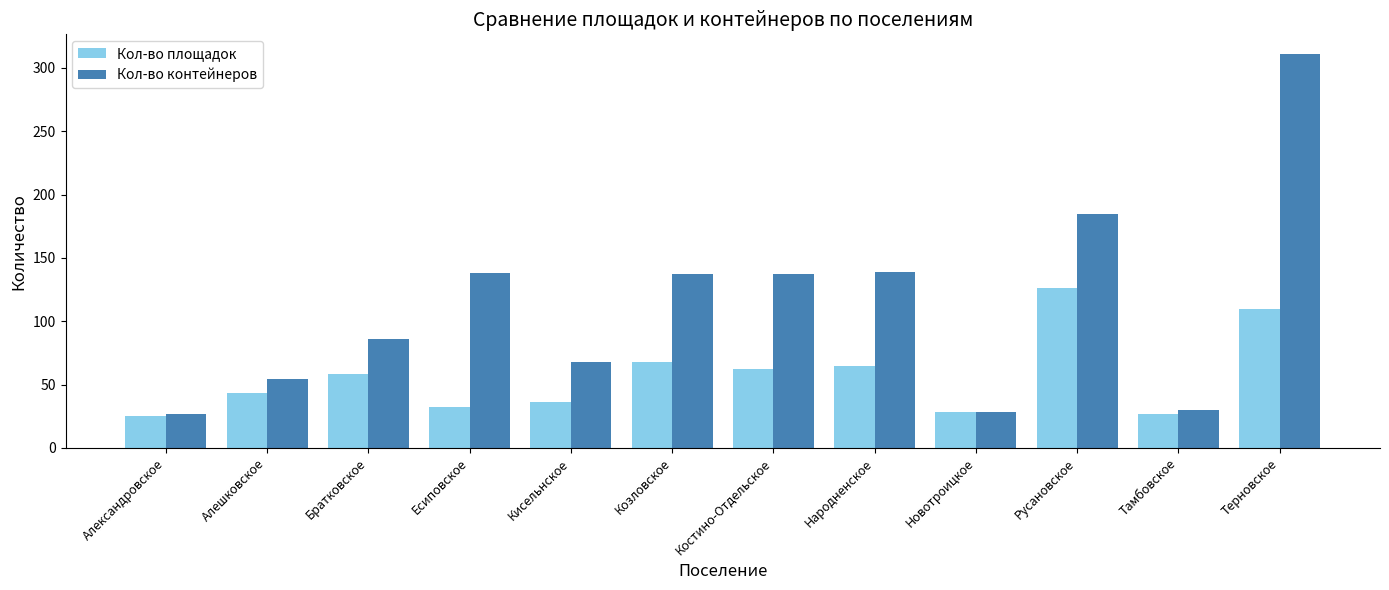

What is the difference between the maximum and second lowest values in the Кол-во площадок series?

99